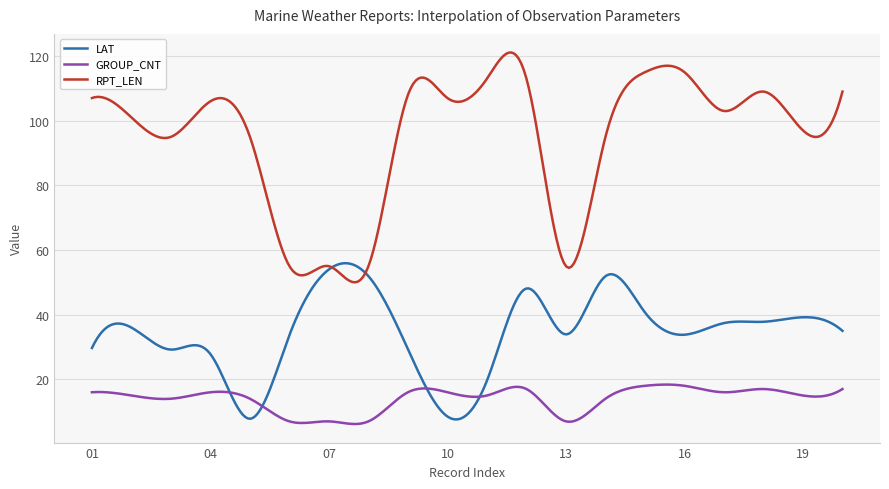

What is the sum of all LAT values?

10355.2